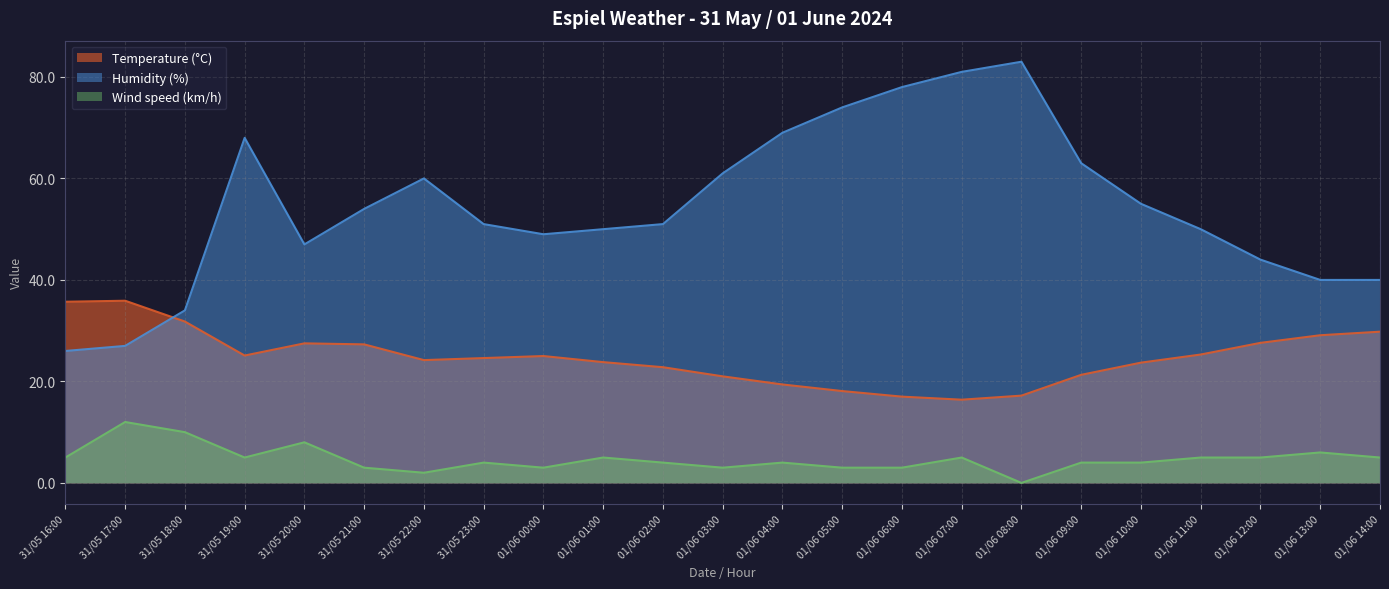

True or false: Wind speed (km/h) has more than 0 interior local peaks.

True